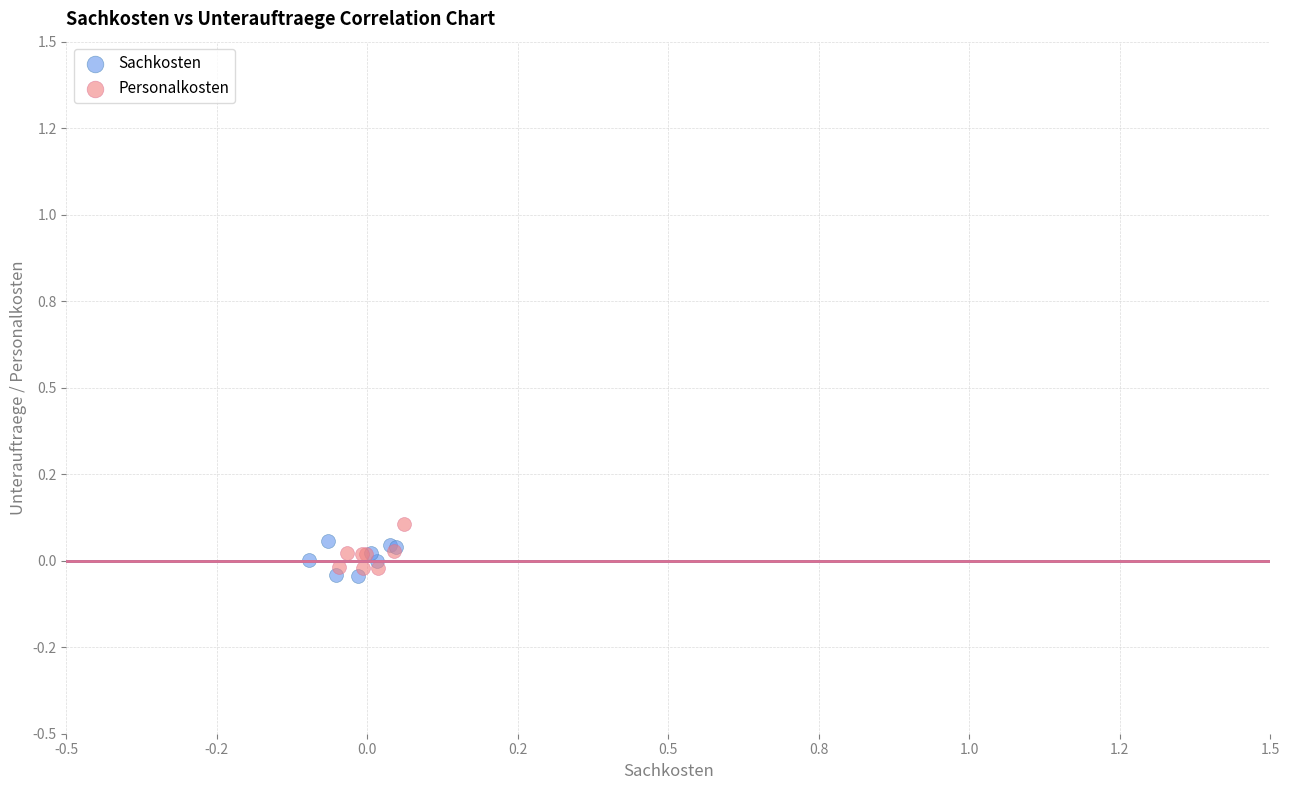

Which series has the widest spread of Y values?

Personalkosten